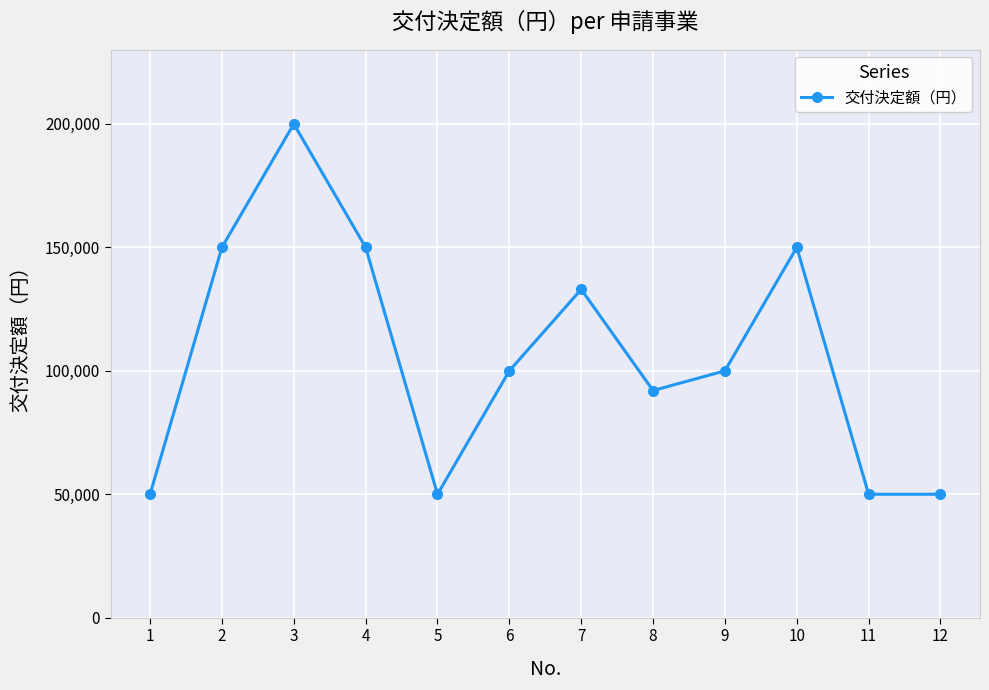

What is the value of the 5th point from the left?

50000